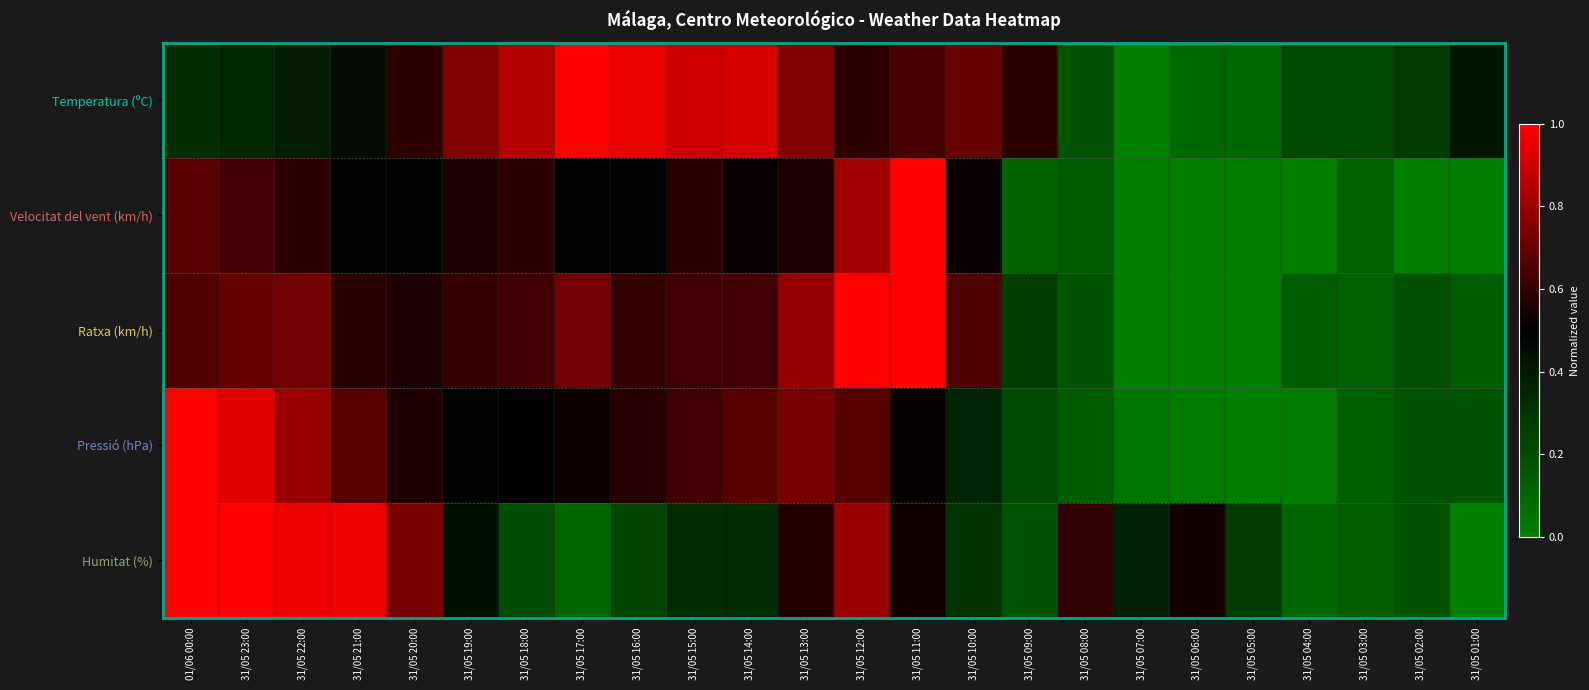

Which has a higher value, 31/05 01:00 or 31/05 21:00?

31/05 21:00